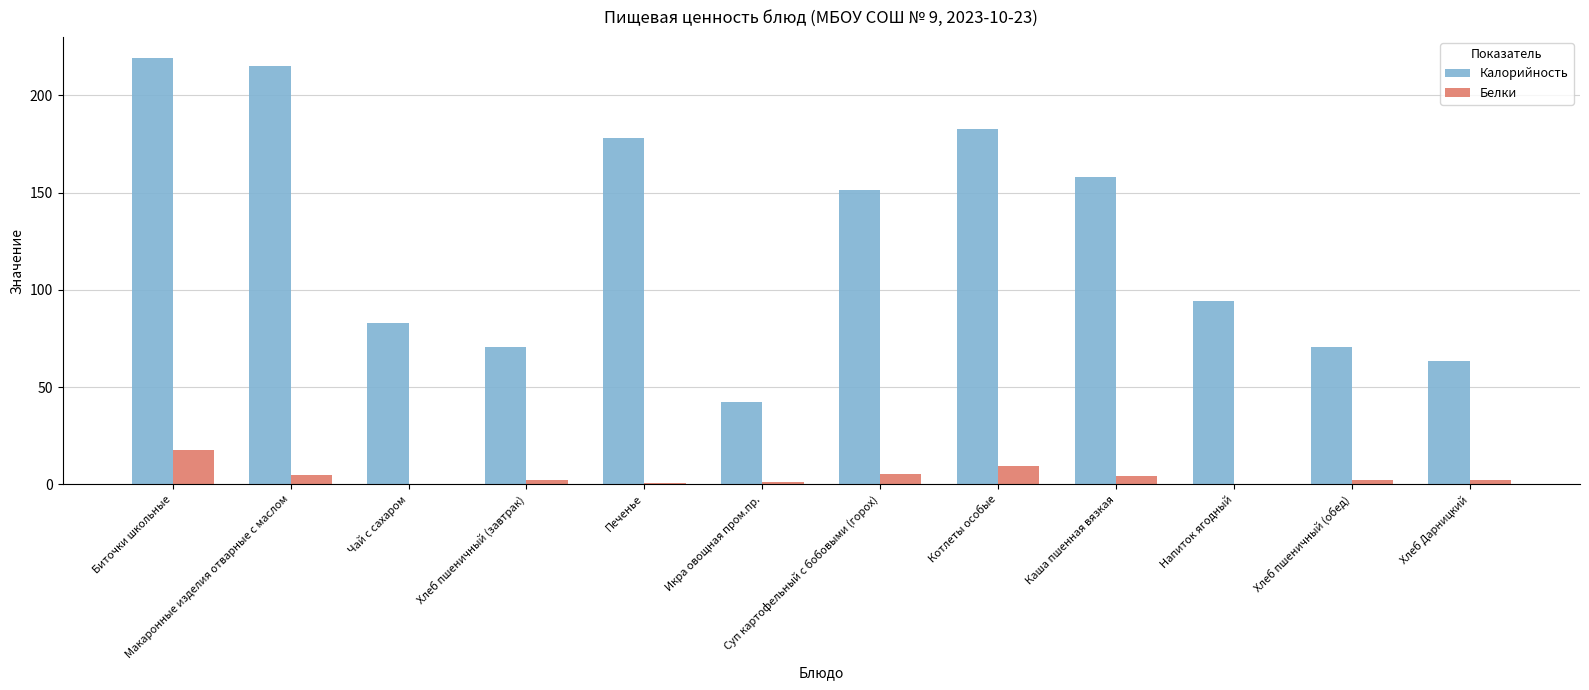

Which category has the highest value across all series?

Биточки школьные